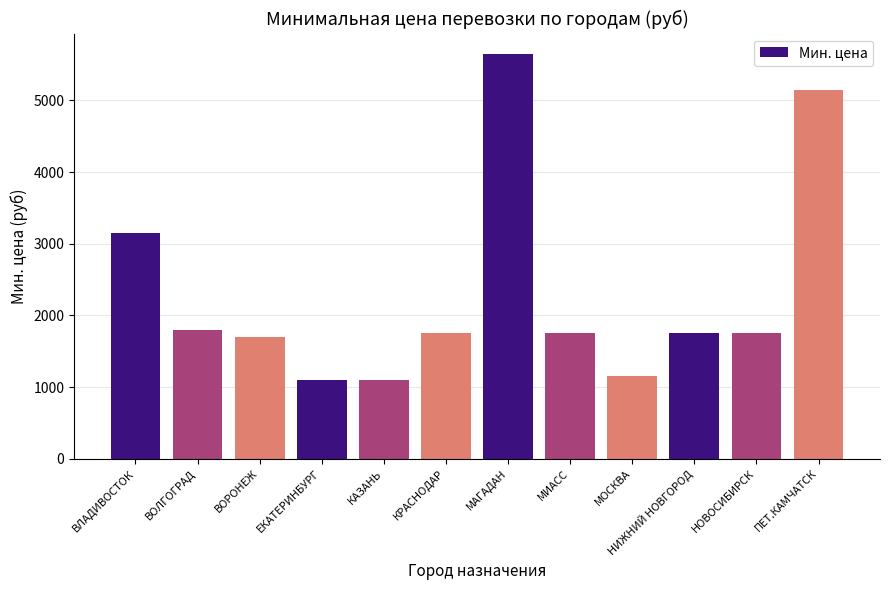

Does the chart contain stacked bars?

No